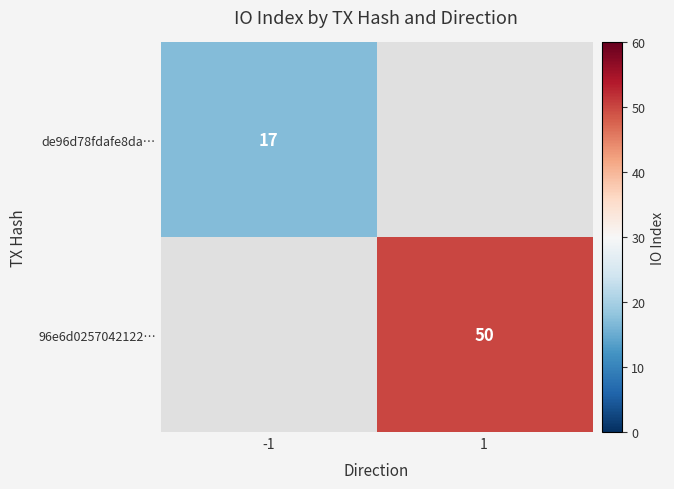

The value of de96d78fdafe8da… at -1 is 24. True or false?

False